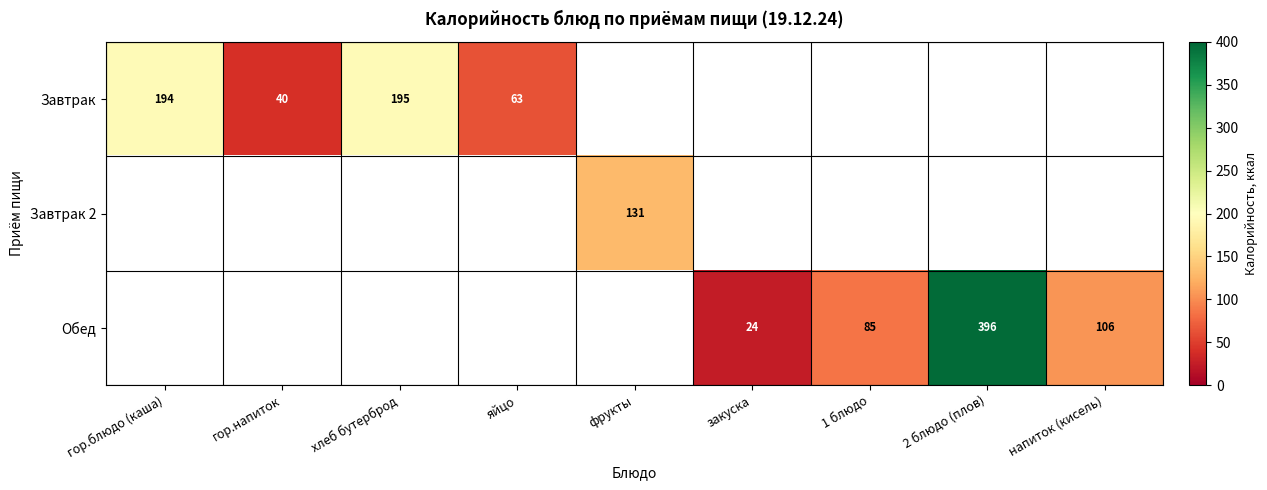

The value of Обед at закуска is 43.2. True or false?

False